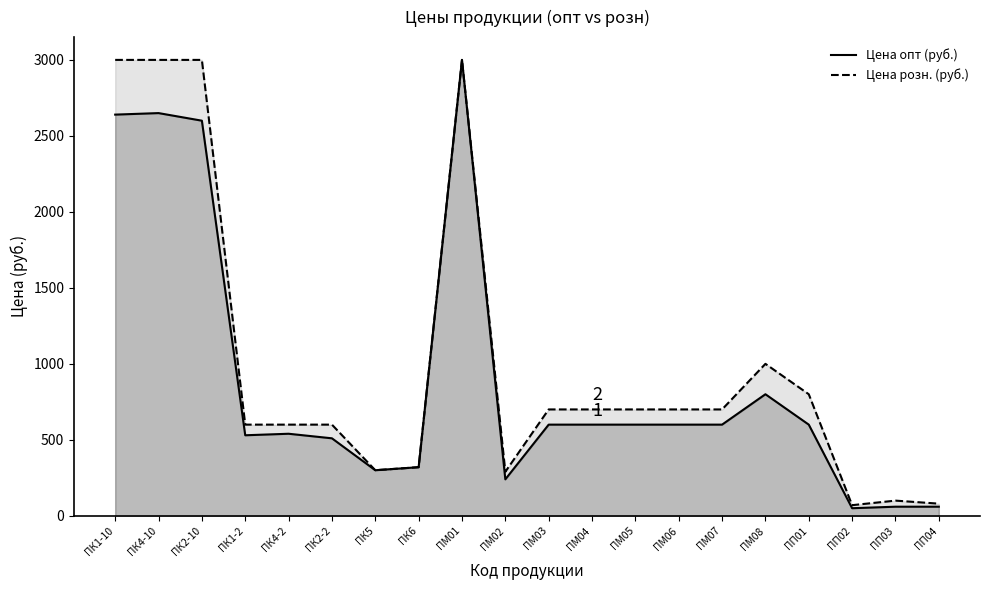

True or false: ПК1-10 (Цена опт) and ПК1-10 (Цена розн) cross at least once.

False